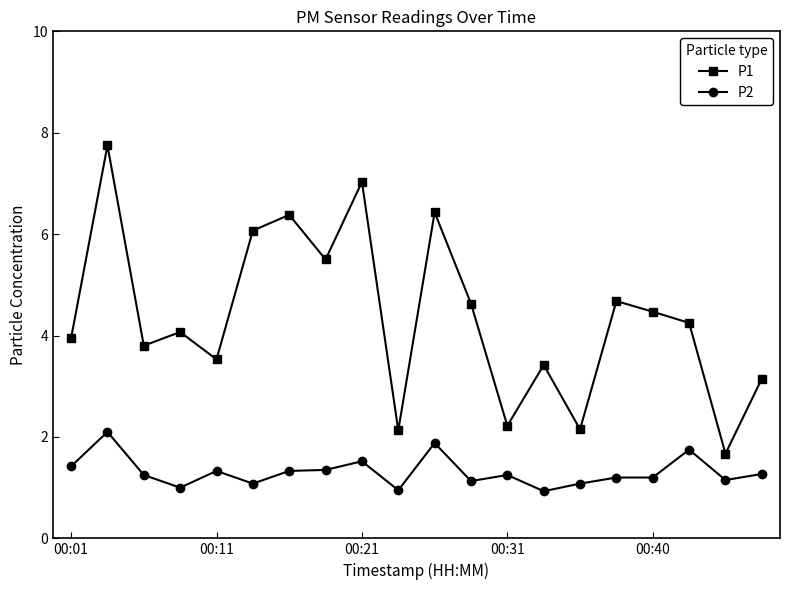

Rank the series by their average value, from lowest to highest.

P2, P1